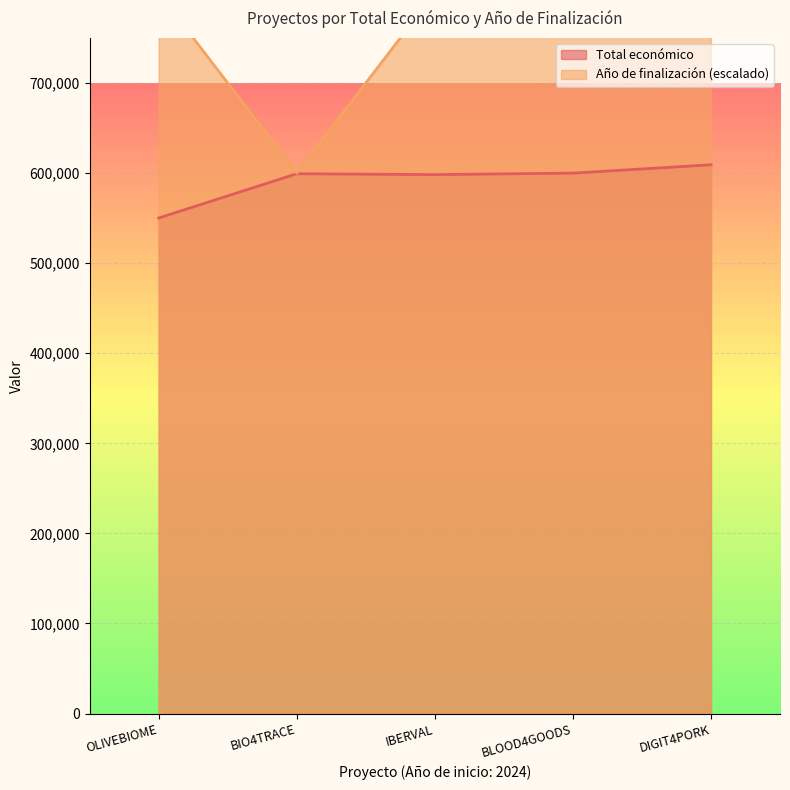

How many categories are shown in the chart?

5